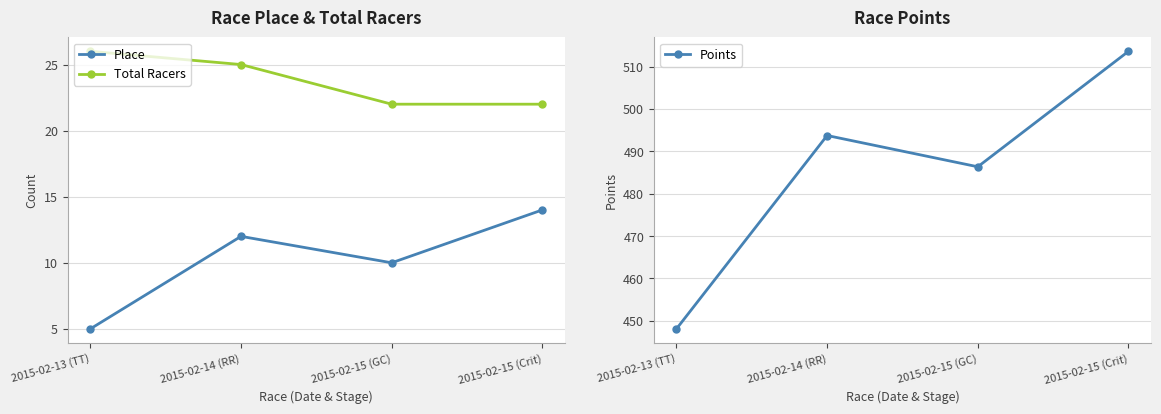

Rank the categories by Points value from highest to lowest.

2015-02-15 (Crit), 2015-02-14 (RR), 2015-02-15 (GC), 2015-02-13 (TT)